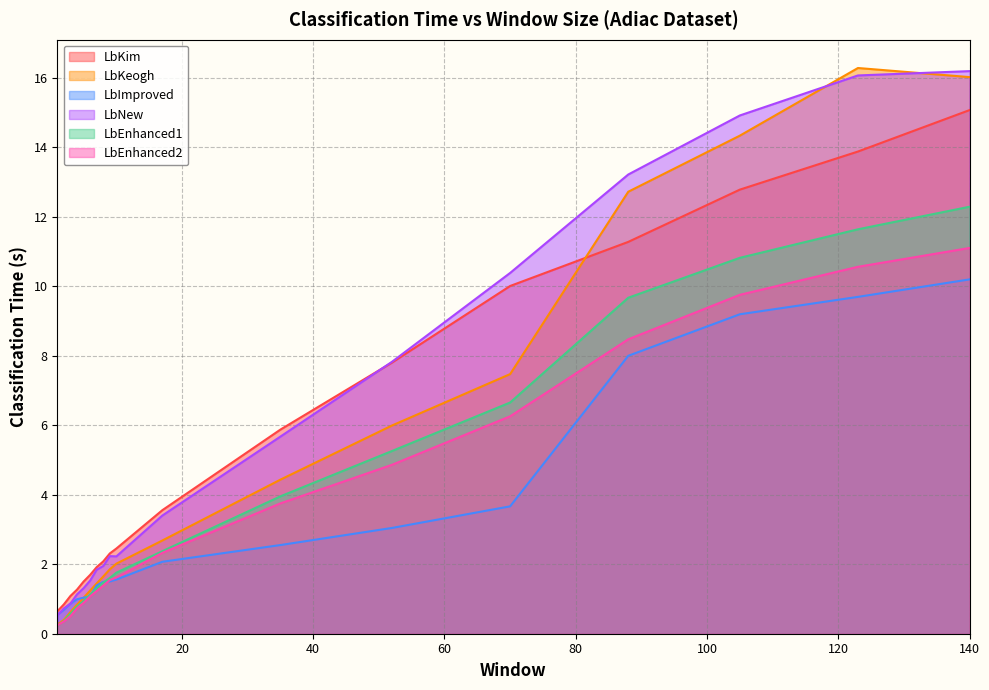

What is the difference between the maximum and minimum values in the LbNew series?

15.7